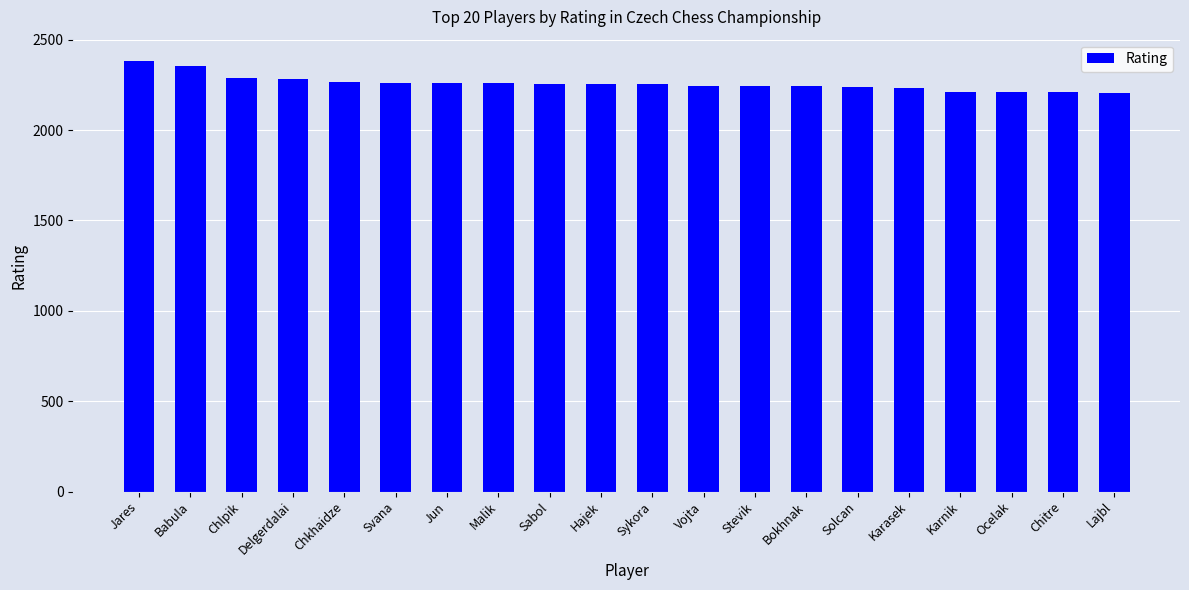

What is the difference between the values at Ocelak and Chkhaidze?

59